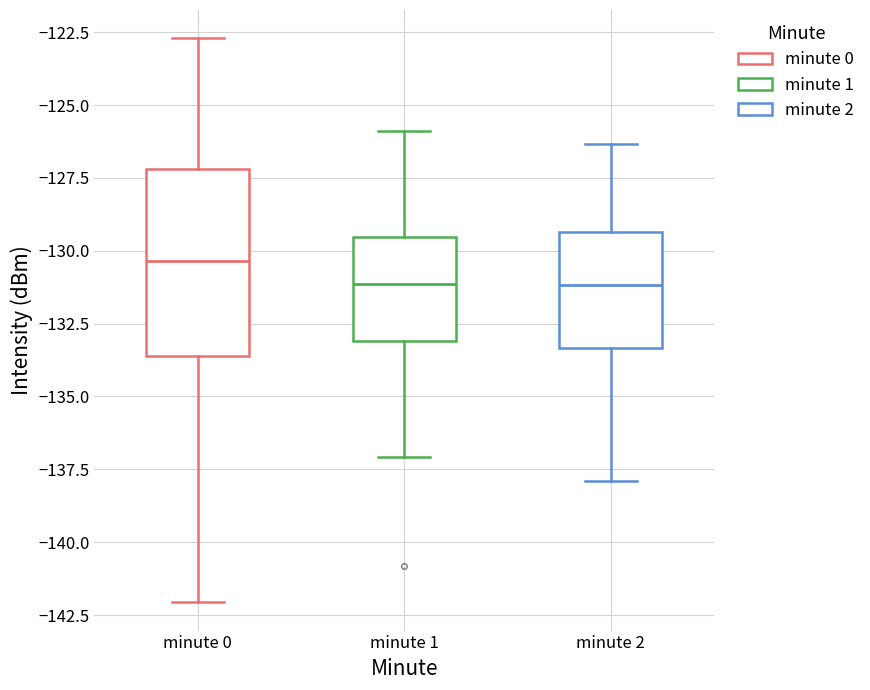

Which box has the highest median line?

minute 0